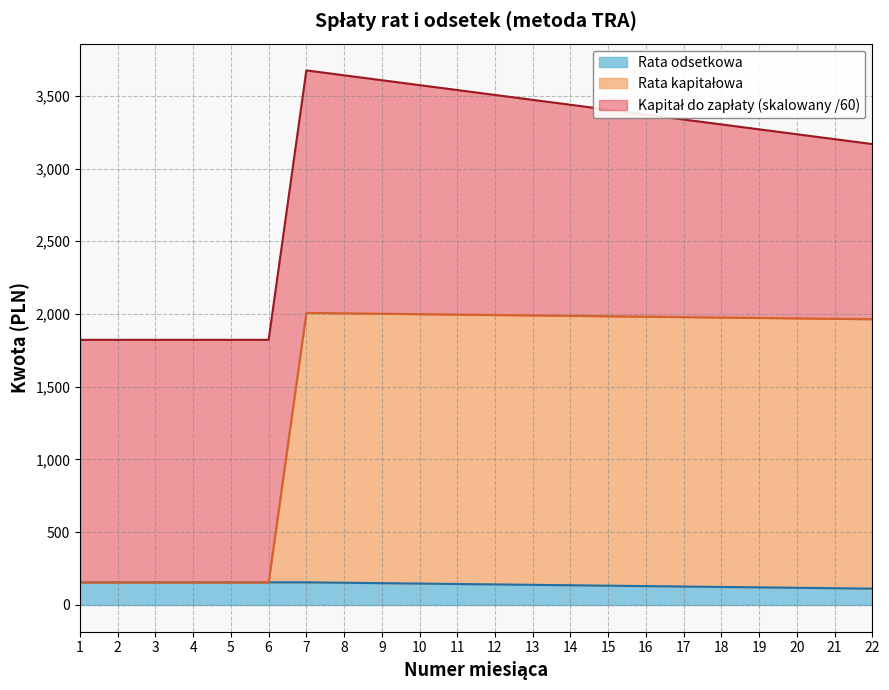

True or false: Rata odsetkowa has more than 0 points higher than both neighbors.

False